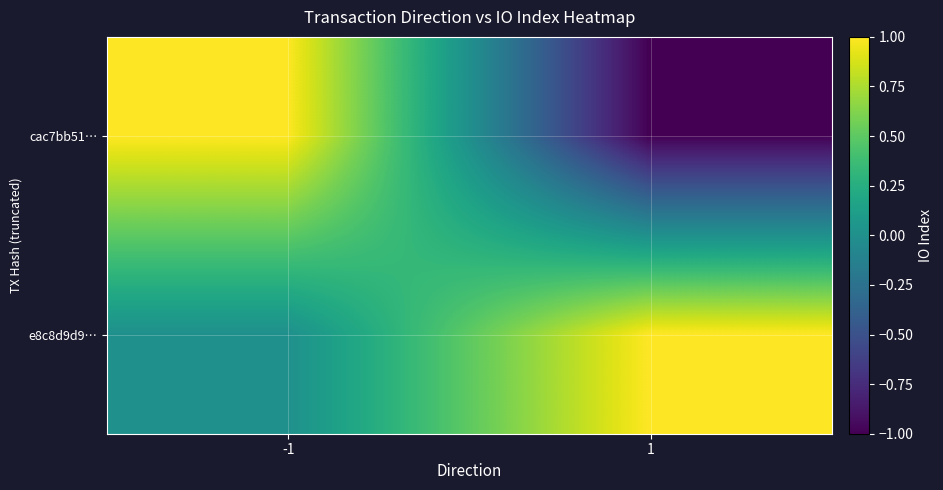

At how many categories does at least one series exceed 0?

2